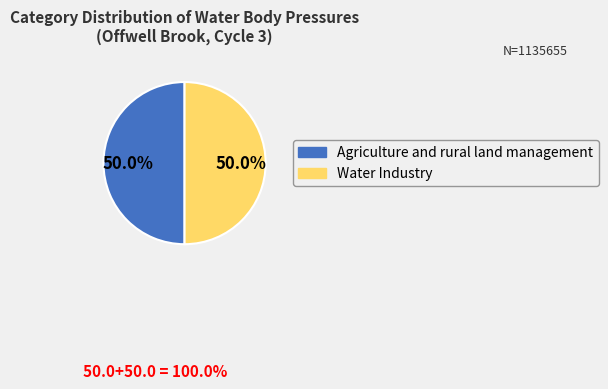

What percentage do Agriculture and rural land management and Water Industry together represent?

100.0%